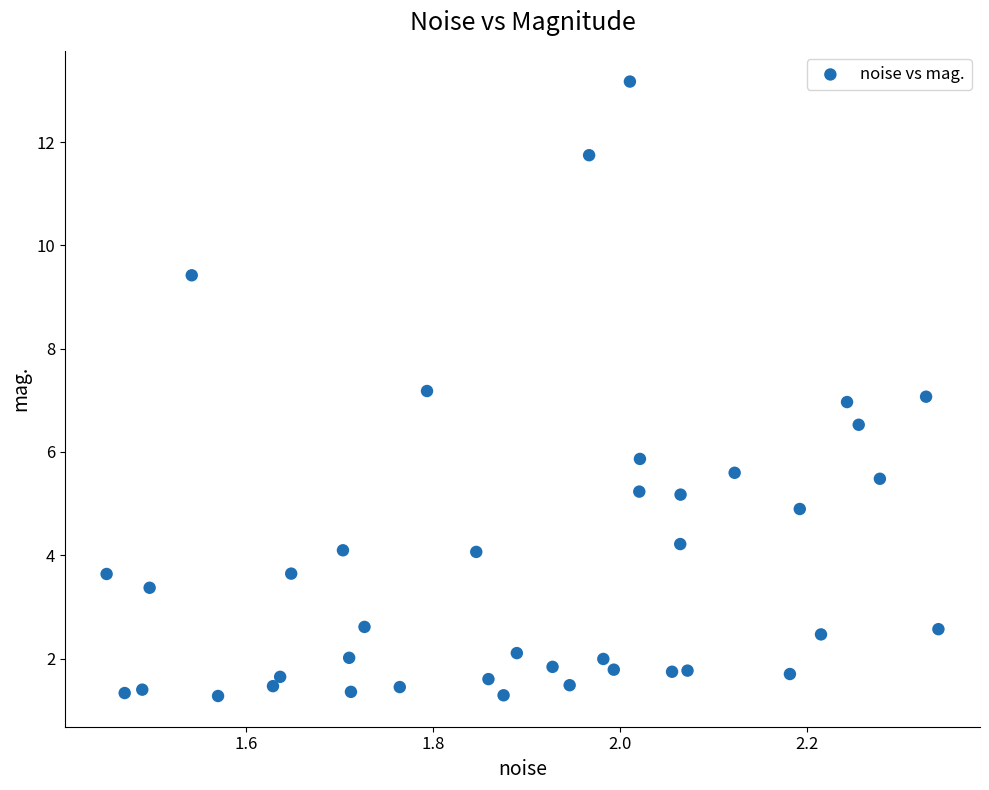

What is the range of Y values (max minus min)?

11.9